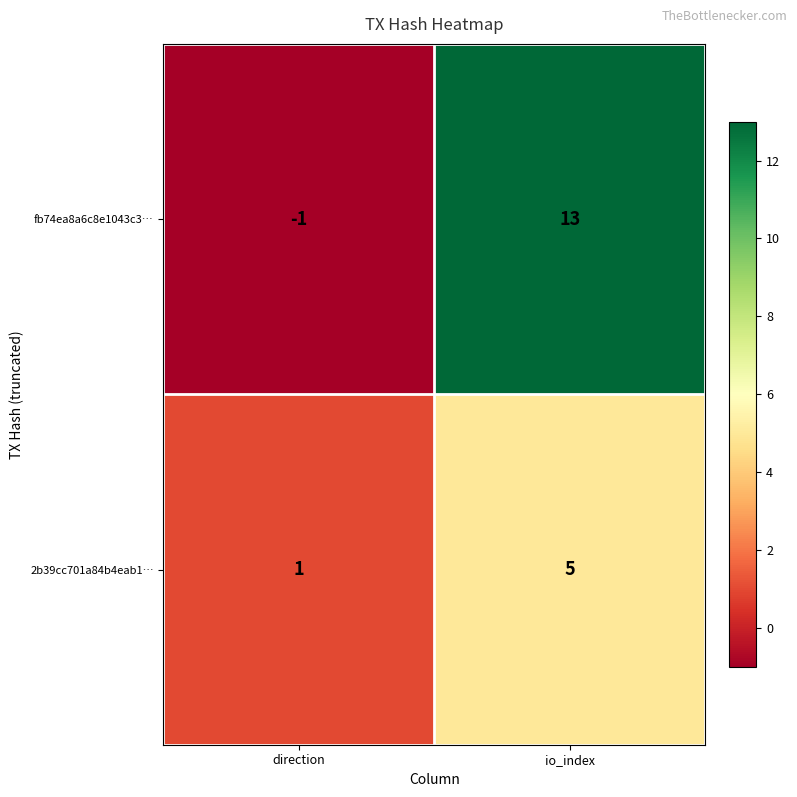

Reading left to right, transcribe all the data shown in this chart.

fb74ea8a6c8e1043c3…: -1	13
2b39cc701a84b4eab1…: 1	5